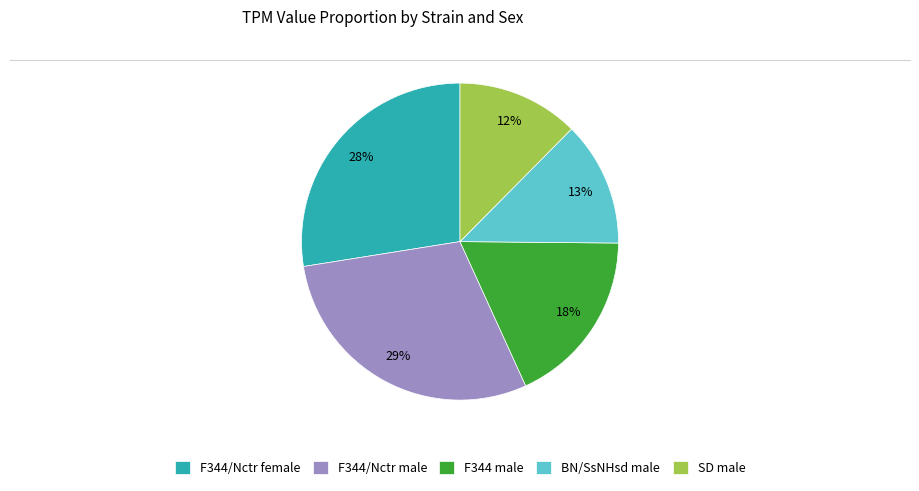

Which category has the biggest portion of the pie?

F344/Nctr male